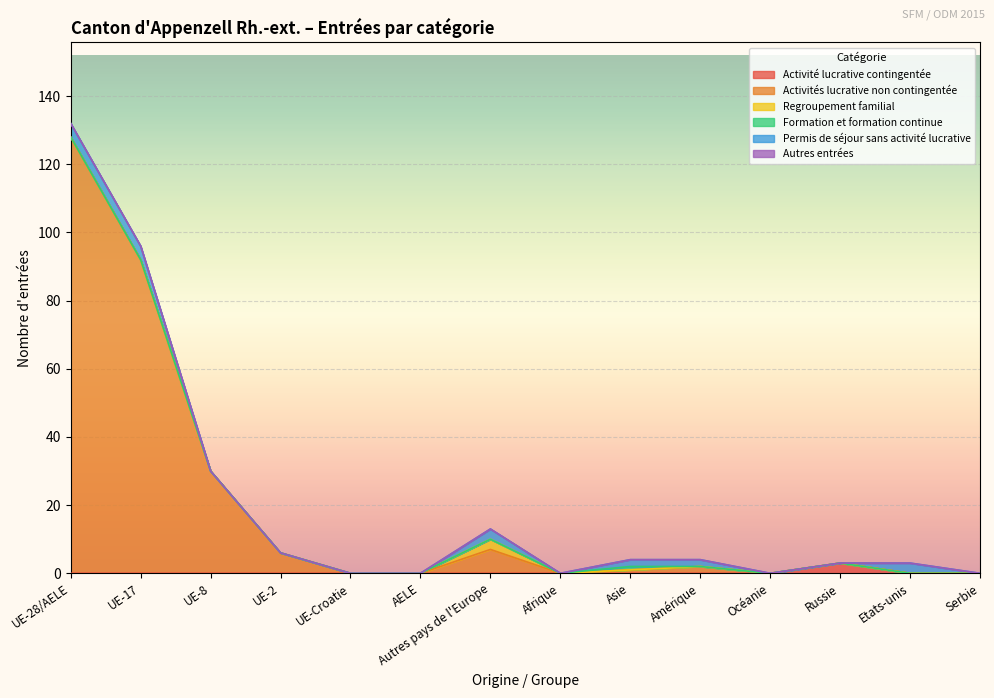

In Activité lucrative contingentée, how many points are higher than both neighbors (excluding endpoints)?

1